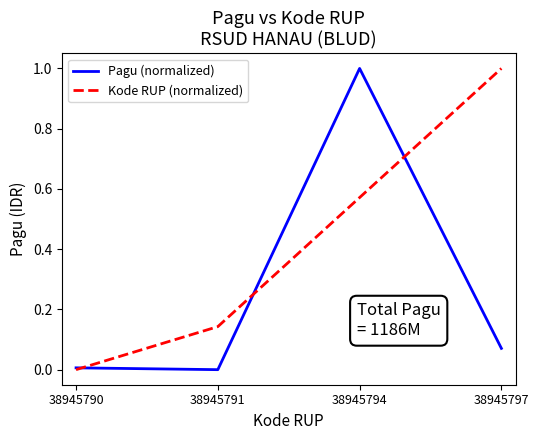

True or false: Pagu (normalized) has a value of 0.5 at 38945791.

False